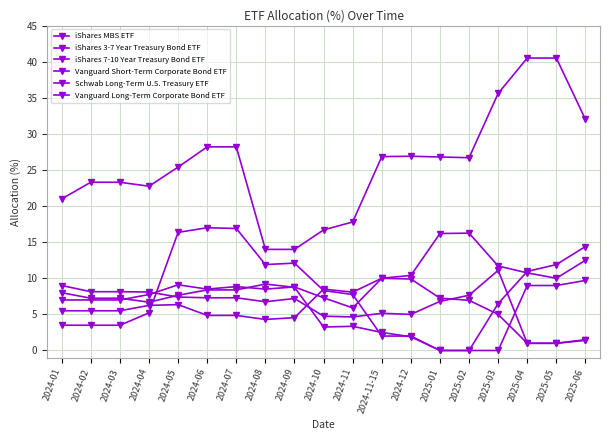

The value of Vanguard Long-Term Corporate Bond ETF at 2024-04 is 8.1. True or false?

True